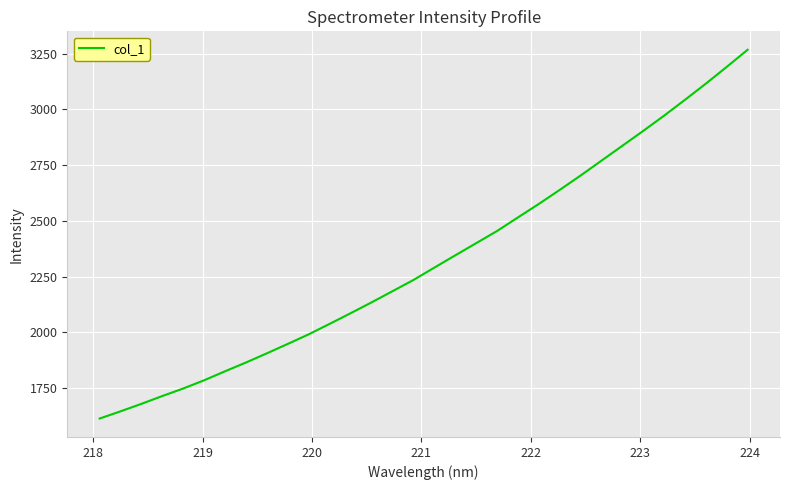

What is the minimum value shown in the chart?

1613.1